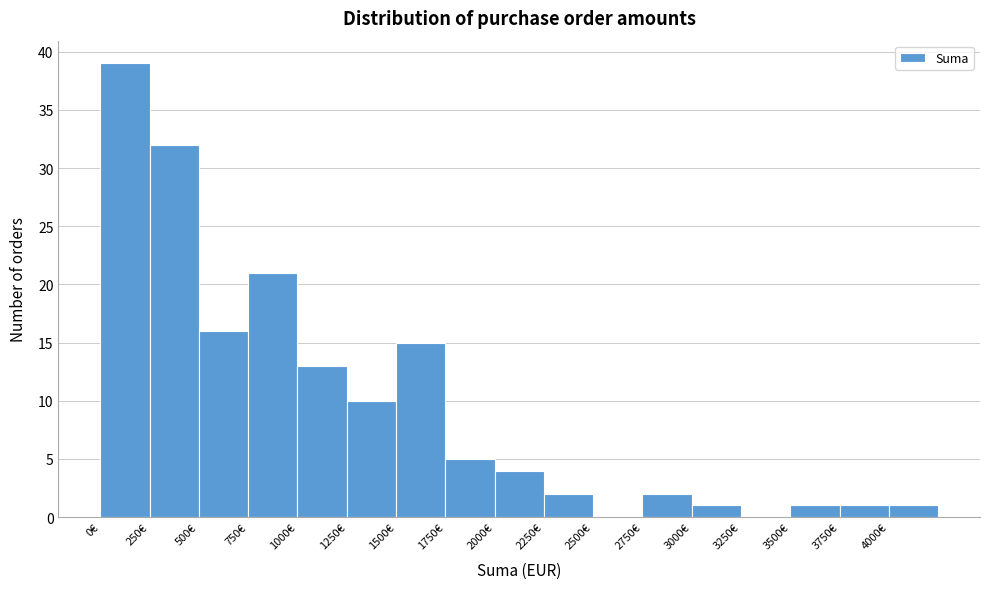

Over which range of the x-axis is the bar tallest?

0 to 250